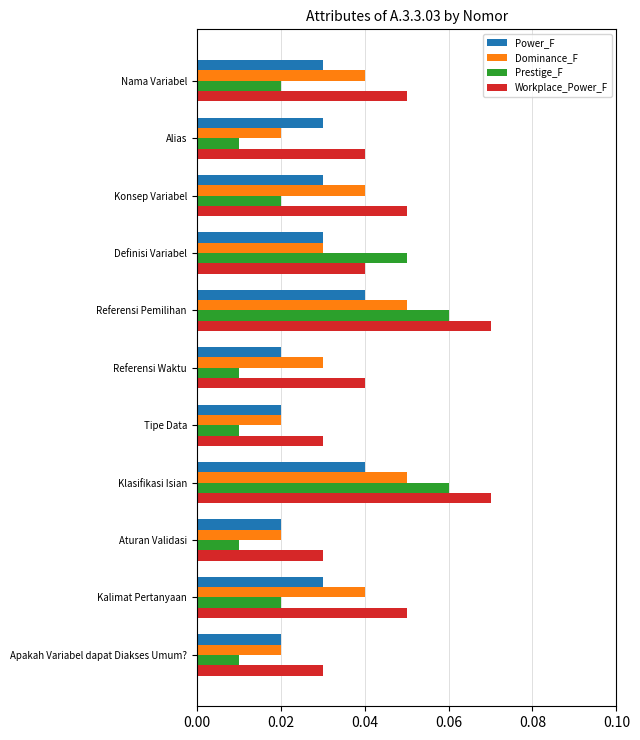

Is the value of Prestige_F at Kalimat Pertanyaan greater than the value of Workplace_Power_F at Definisi Variabel?

No